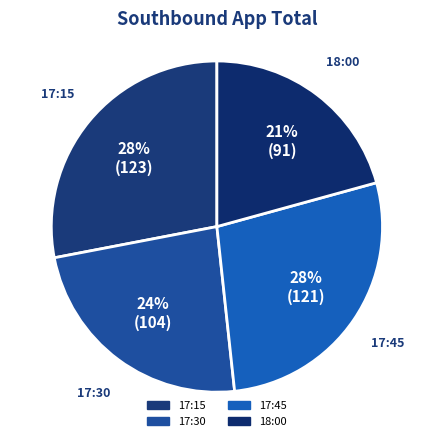

Do 18:00 and 17:45 together represent more than half of the pie?

No